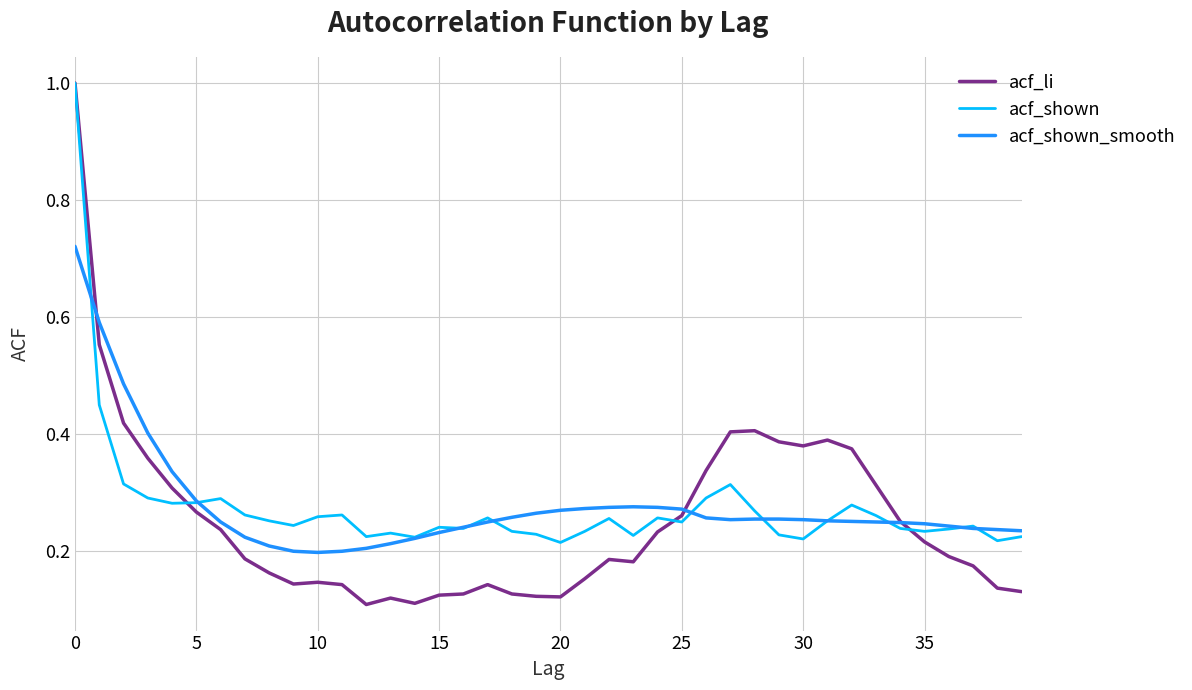

Which series has the largest range (max minus min)?

acf_li